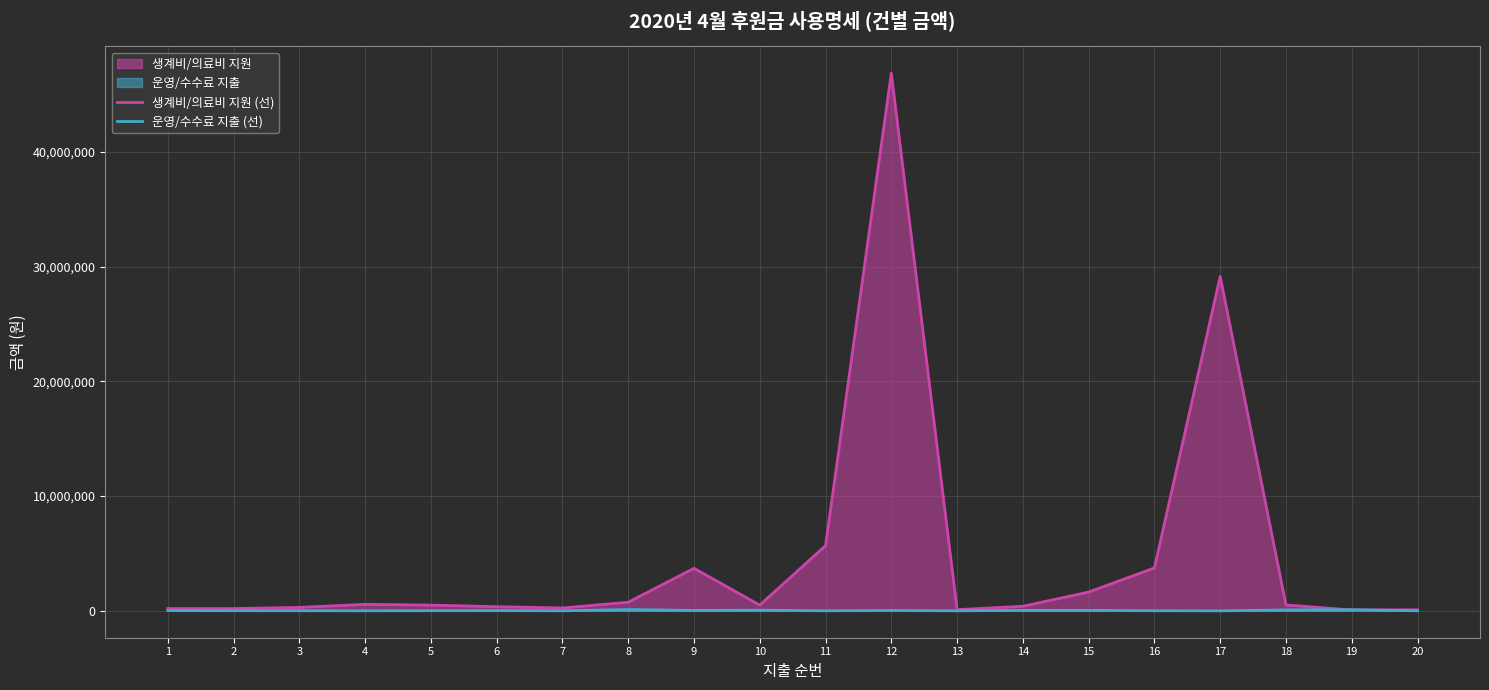

Which series ends up on top after the final intersection of 운영/수수료 지출 (선) and 생계비/의료비 지원 (선)?

생계비/의료비 지원 (선)